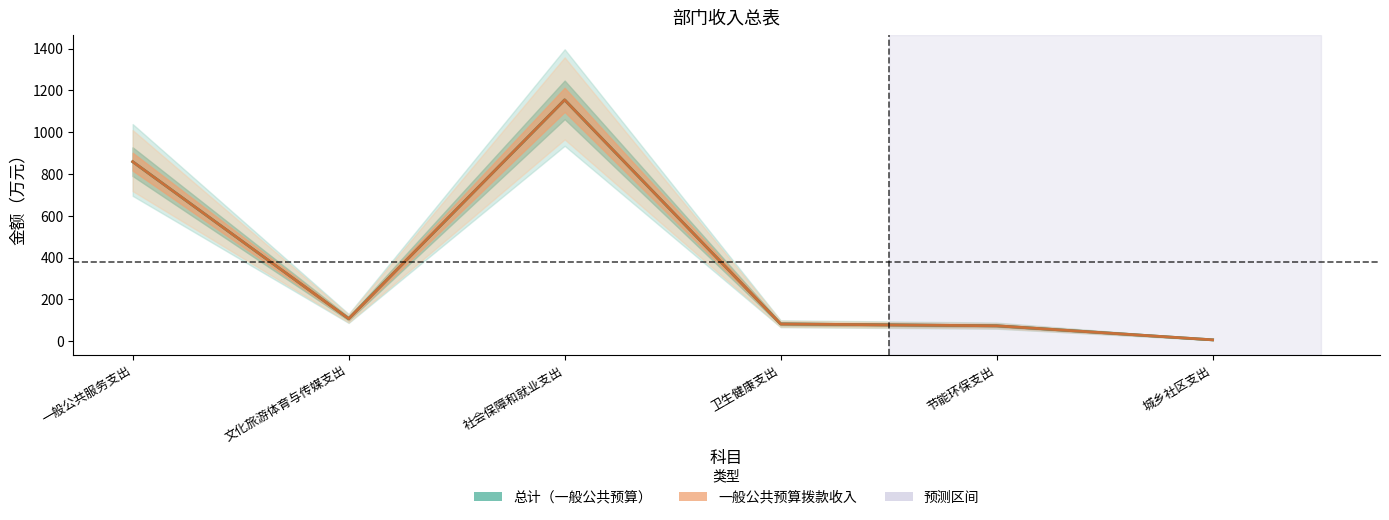

Reading left to right, extract all data points from this chart.

总计: 一般公共服务支出=858.7	文化旅游体育与传媒支出=107.7	社会保障和就业支出=1154.6	卫生健康支出=82.6	节能环保支出=73.6	城乡社区支出=6.4
一般公共预算拨款收入: 一般公共服务支出=858.7	文化旅游体育与传媒支出=107.7	社会保障和就业支出=1154.6	卫生健康支出=82.6	节能环保支出=73.6	城乡社区支出=6.4